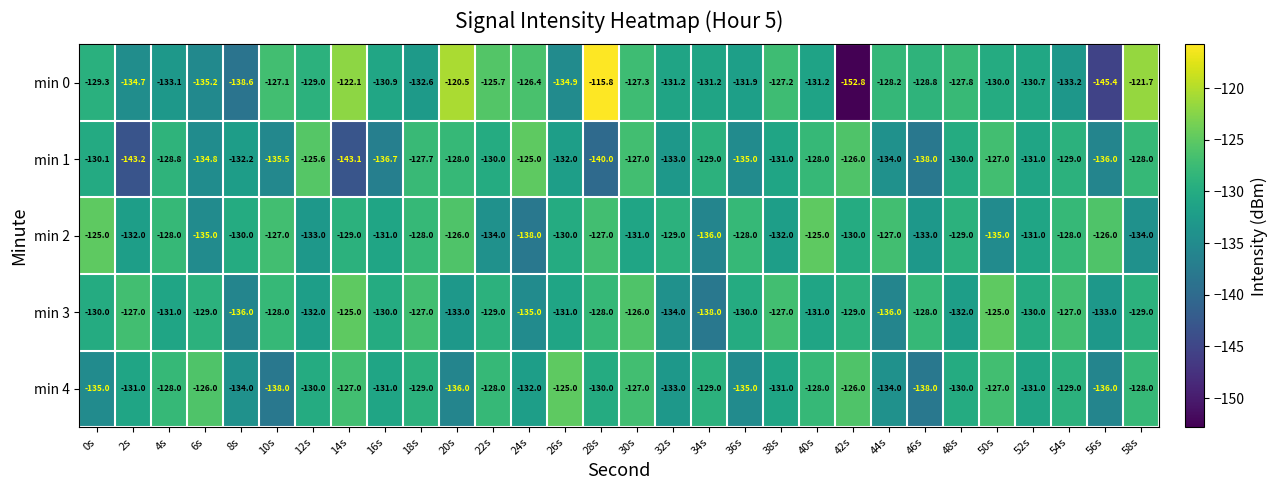

What value does the min 4 series have at 34s?

-129.0